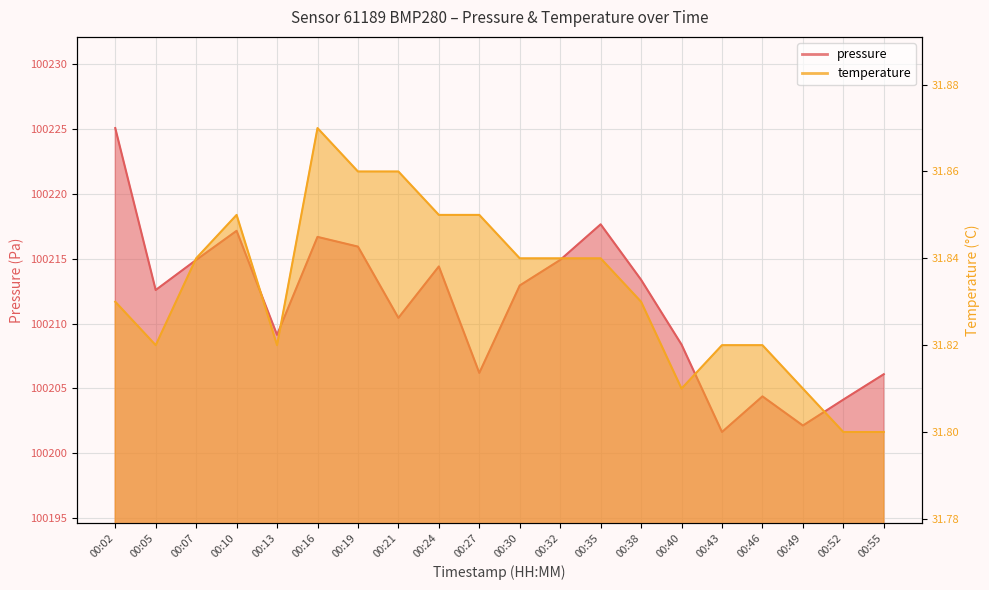

The value of pressure at 00:32 is 175345.7. True or false?

False